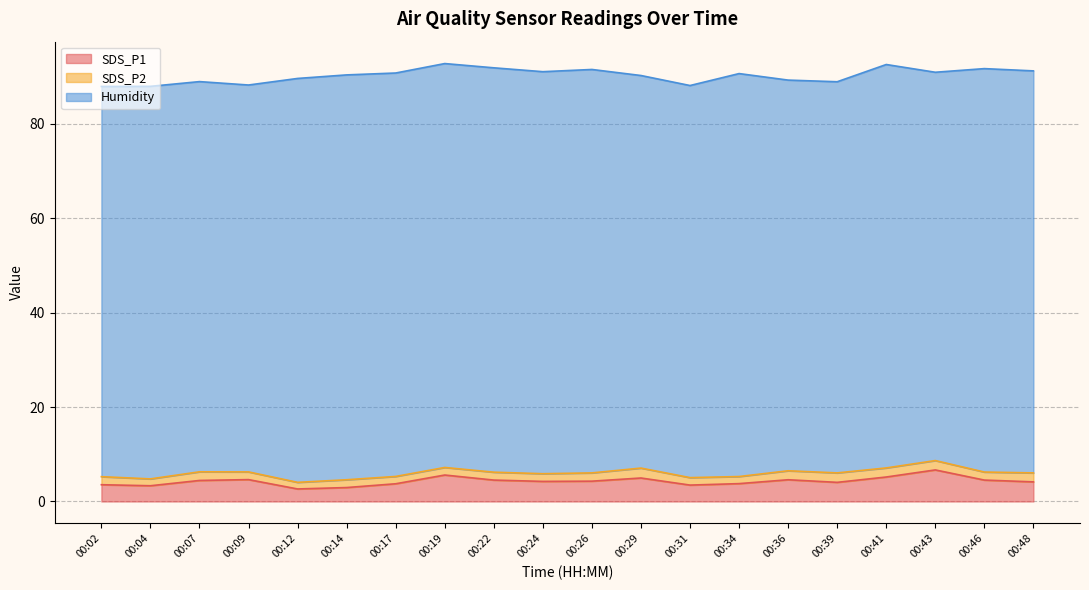

In SDS_P2, how many points are lower than both neighbors (excluding endpoints)?

7